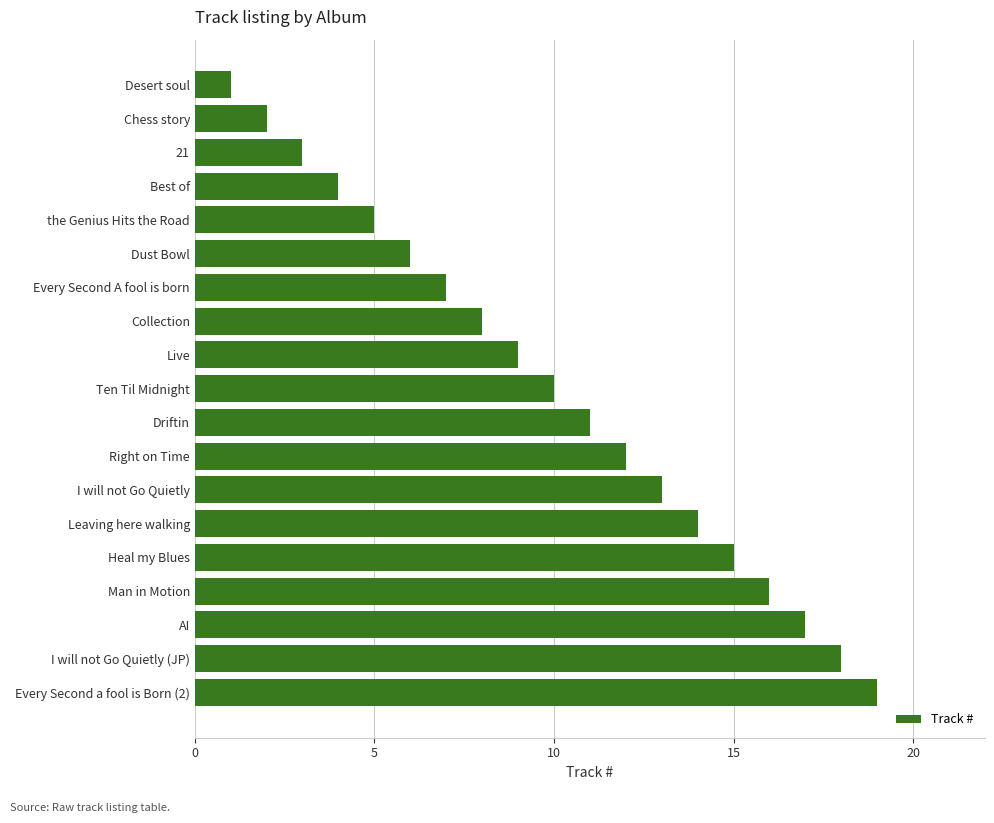

List the labels in order of value, smallest first.

Desert soul, Chess story, 21, Best of, the Genius Hits the Road, Dust Bowl, Every Second A fool is born, Collection, Live, Ten Til Midnight, Driftin, Right on Time, I will not Go Quietly, Leaving here walking, Heal my Blues, Man in Motion, AI, I will not Go Quietly (JP), Every Second a fool is Born (2)